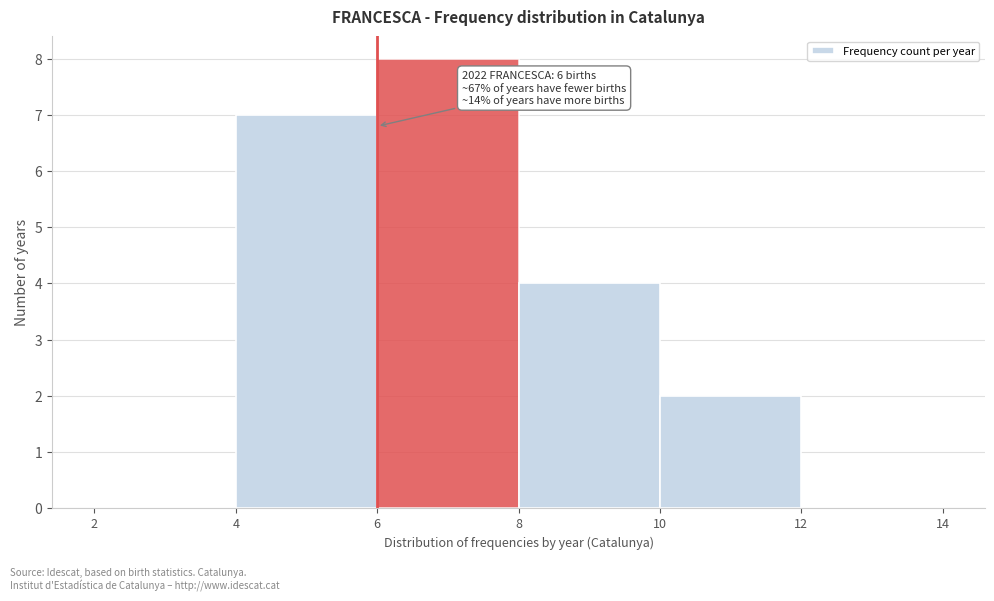

Which range on the x-axis has the tallest bar?

6 to 8